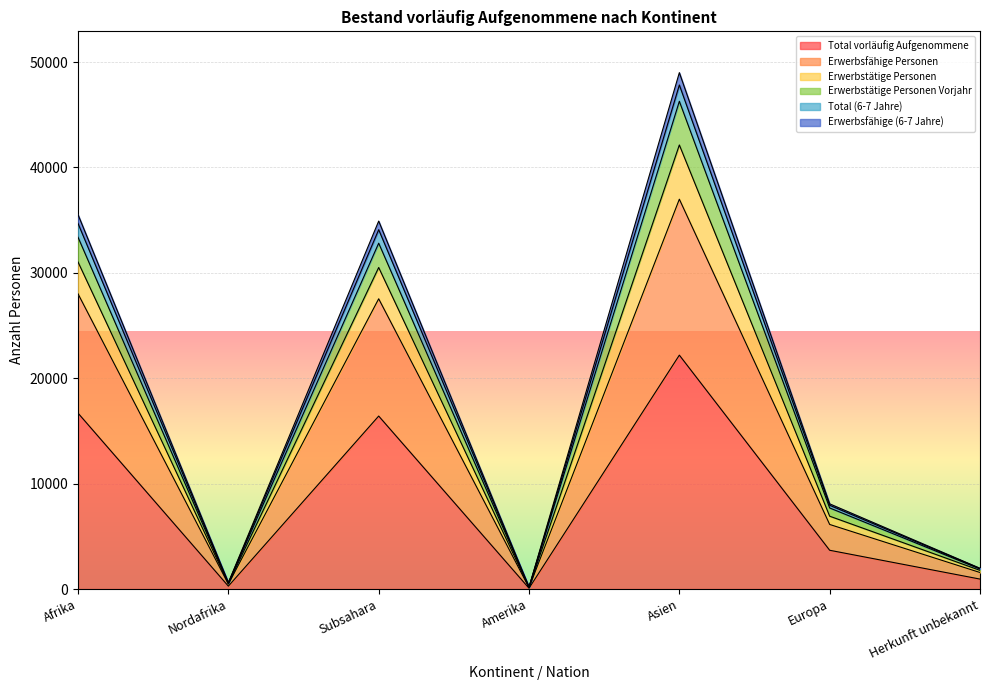

At which label does Total vorläufig Aufgenommene reach its peak?

Asien